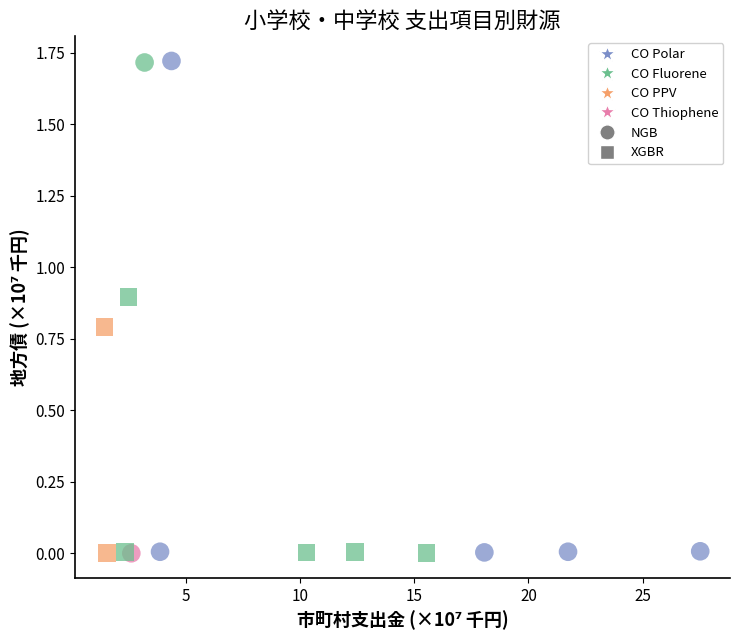

Which series has the widest spread of Y values?

NGB